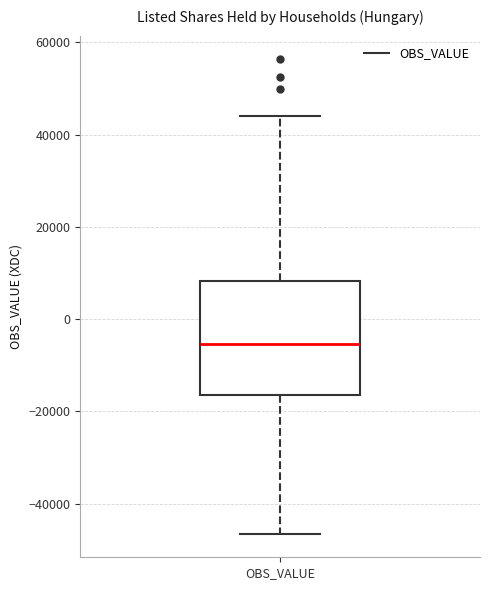

Transcribe this box plot: give where the median line is, the range the box spans, and where the two whiskers end, as read against the y-axis. The values are not printed on the chart, so give them approximately, as read against the axis.

median -6000, box -16000 to 8000, whiskers -46000 to 44000